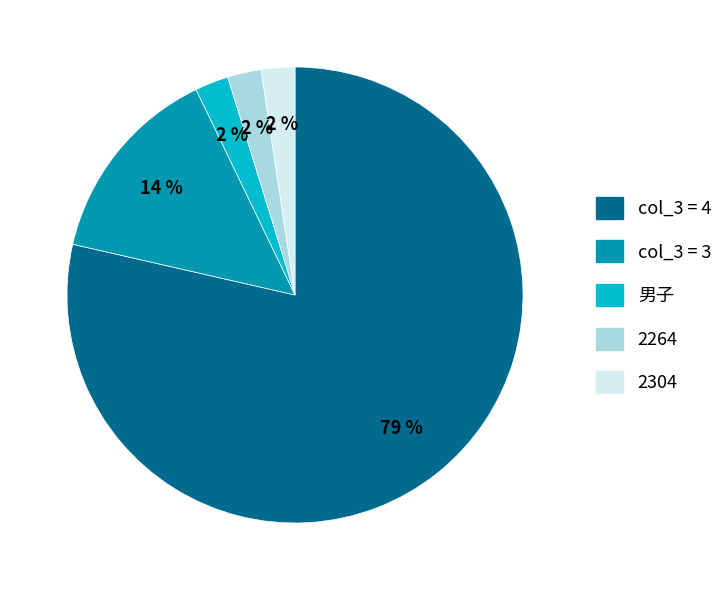

Is there a majority slice in this chart?

Yes